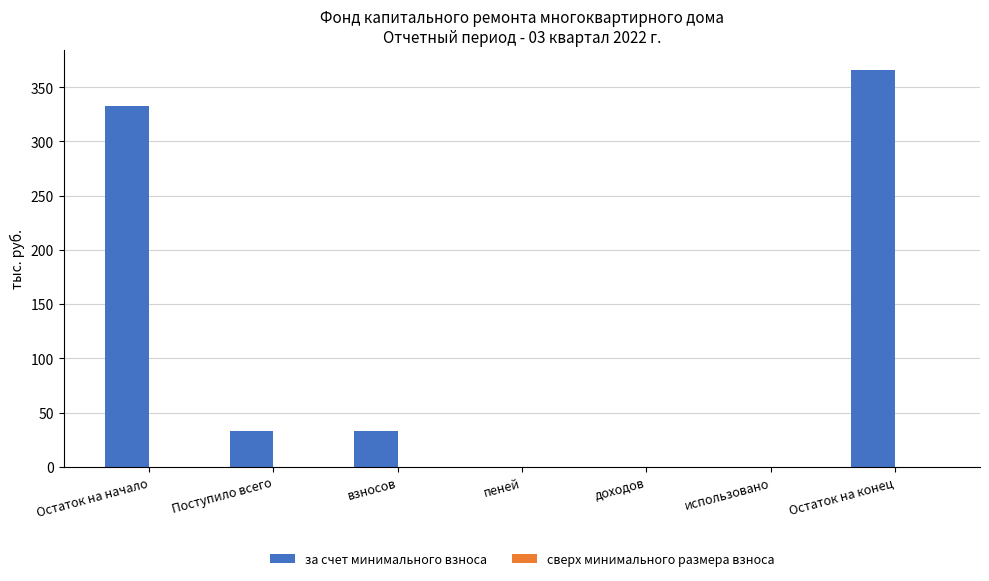

True or false: the data shows 134.8 at Остаток на начало.

False